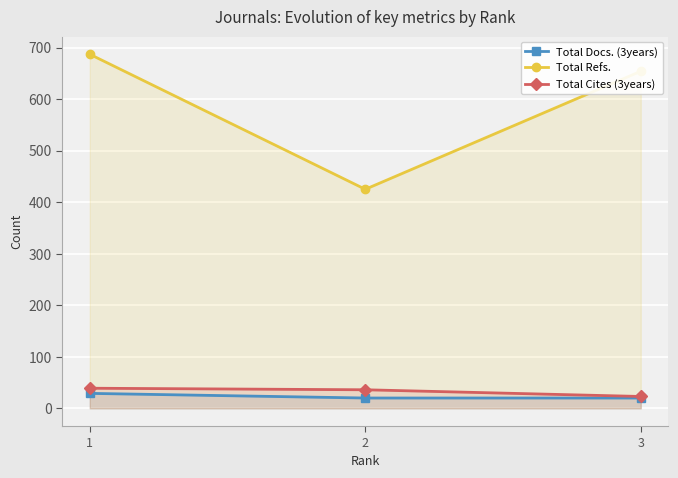

Reading left to right, extract all data points from this chart.

Total Docs. (3years): 29	20	20
Total Refs.: 687	425	654
Total Cites (3years): 39	36	23